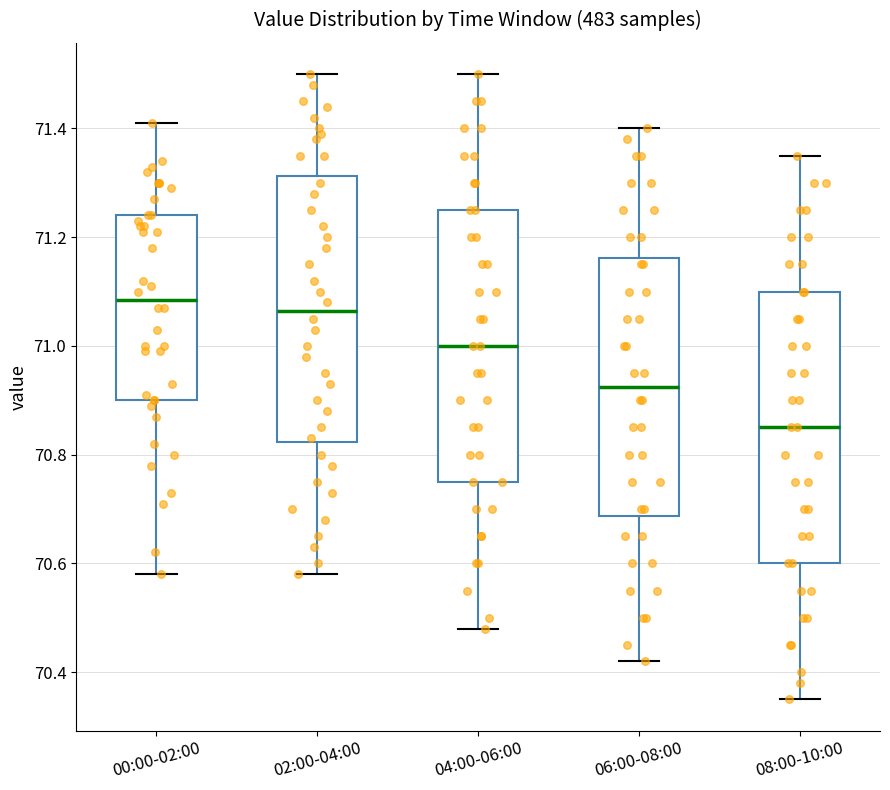

Reading left to right, read every box against the y-axis: the position of its median line, the range the box covers, and the ends of its whiskers. The values are not printed on the chart, so give them approximately, as read against the axis.

00:00-02:00: median 71.08, box 70.90 to 71.24, whiskers 70.58 to 71.42
02:00-04:00: median 71.06, box 70.82 to 71.32, whiskers 70.58 to 71.50
04:00-06:00: median 71.00, box 70.76 to 71.26, whiskers 70.48 to 71.50
06:00-08:00: median 70.92, box 70.68 to 71.16, whiskers 70.42 to 71.40
08:00-10:00: median 70.86, box 70.60 to 71.10, whiskers 70.36 to 71.36